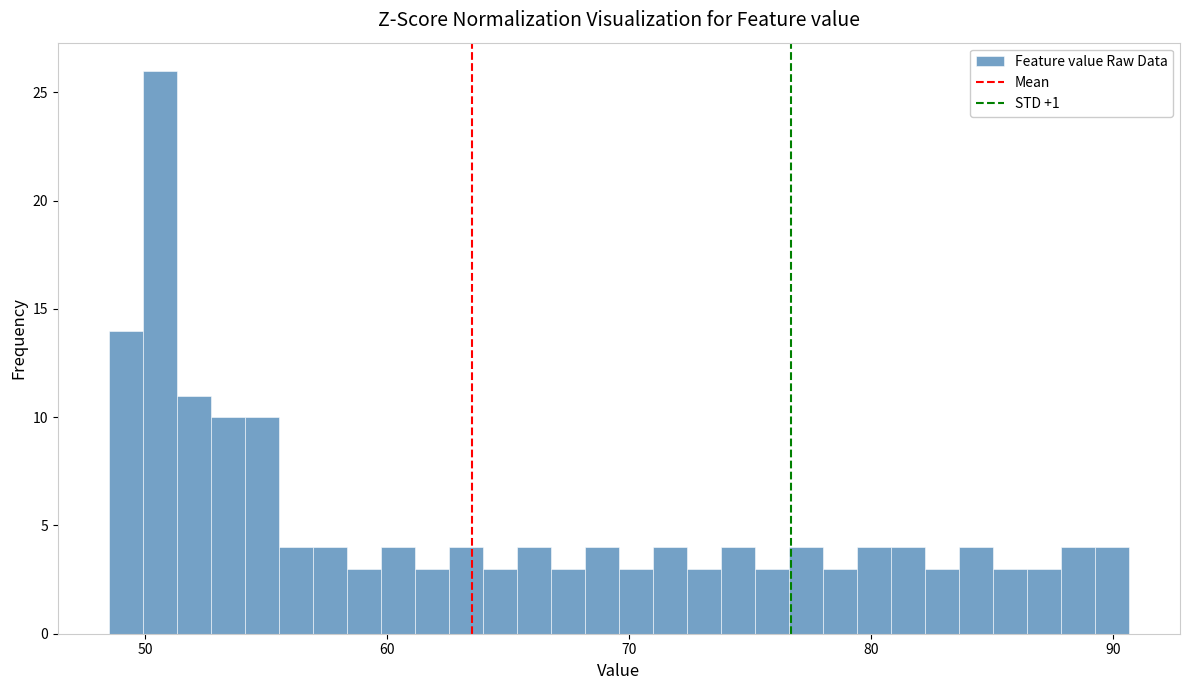

Around what value on the x-axis is the tallest bar? Give the approximate position of its centre, as read against the axis.

51